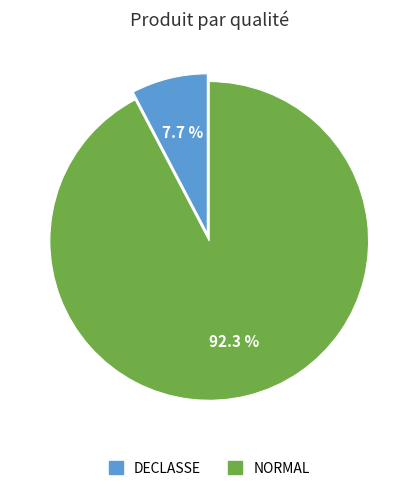

Rank the categories by value from lowest to highest.

DECLASSE, NORMAL